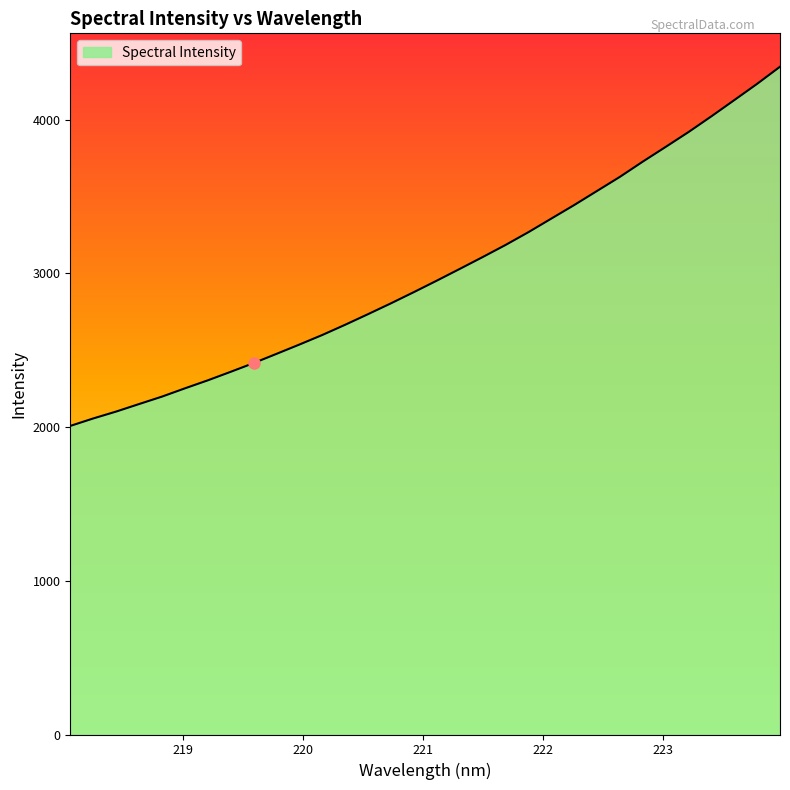

What is the difference between the maximum and minimum values?

2336.8